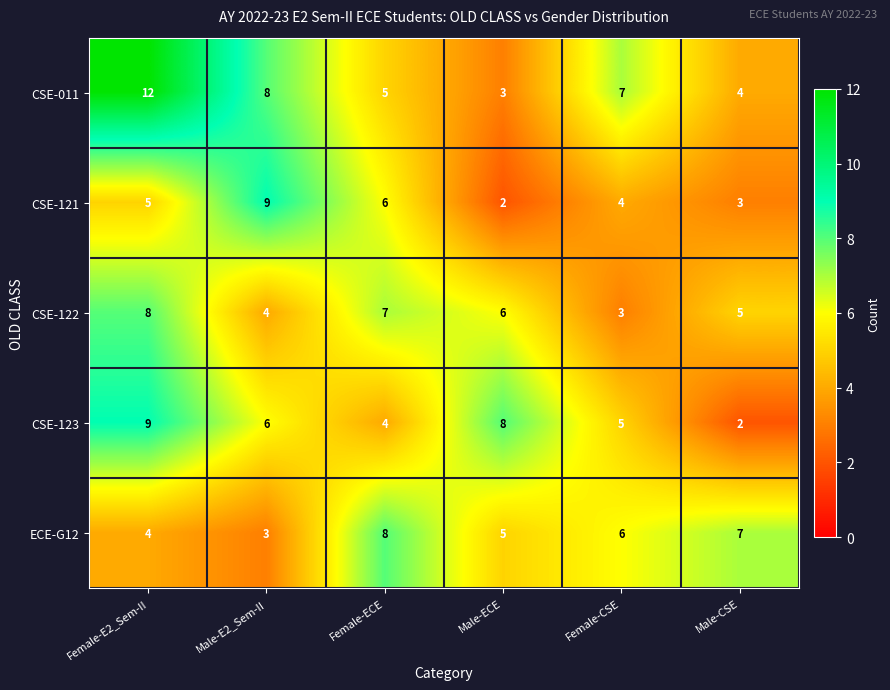

Which series changed the most between Male-ECE and Female-CSE?

CSE-011